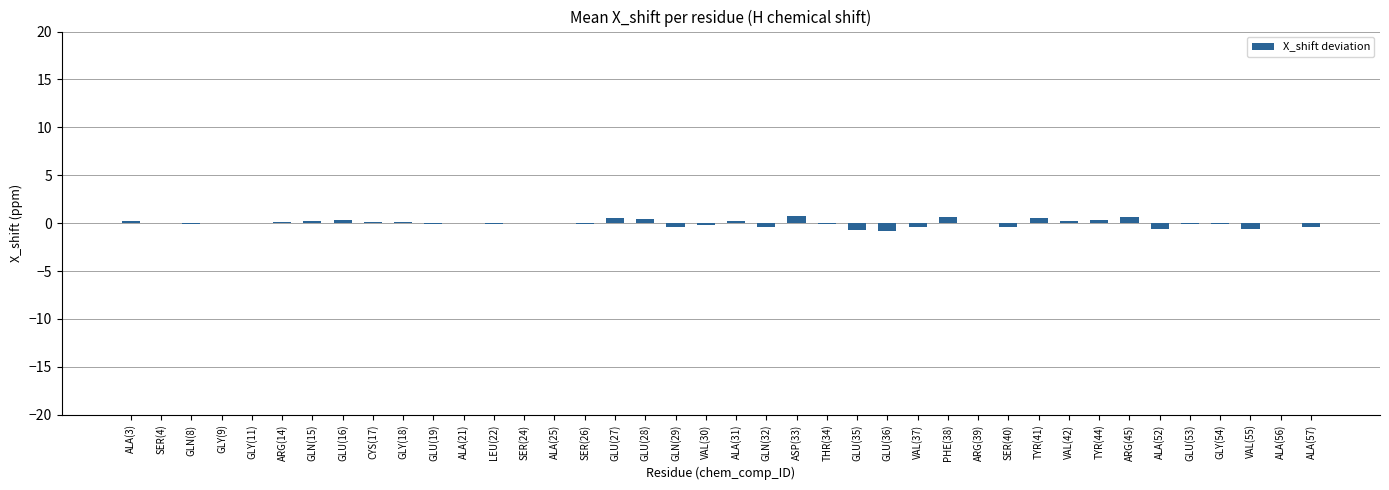

How many series are shown in this chart?

1